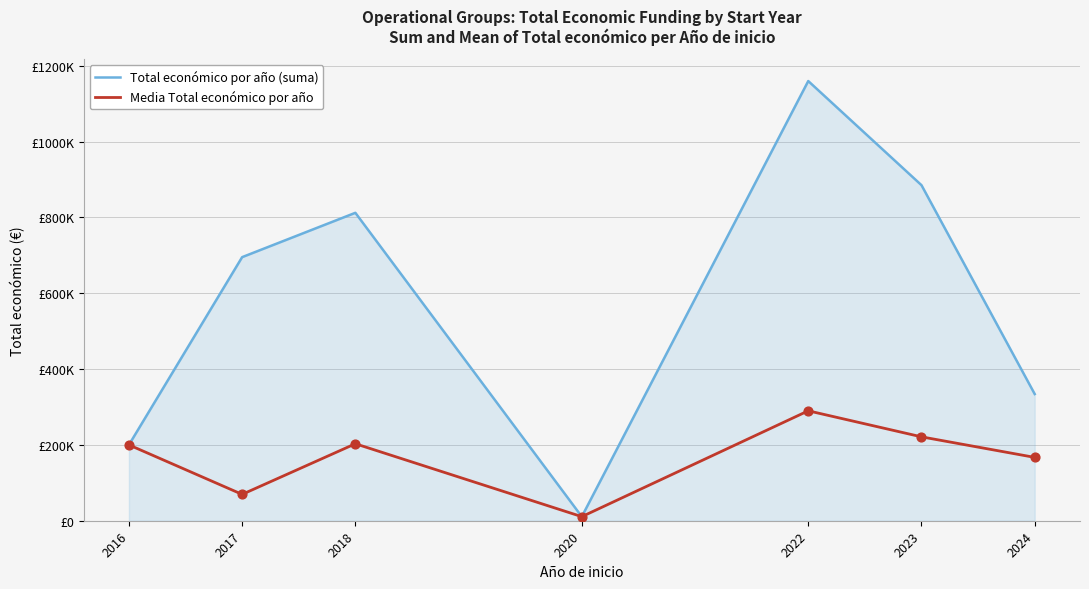

What are all the series names shown in the legend?

Total económico por año (suma), Media Total económico por año